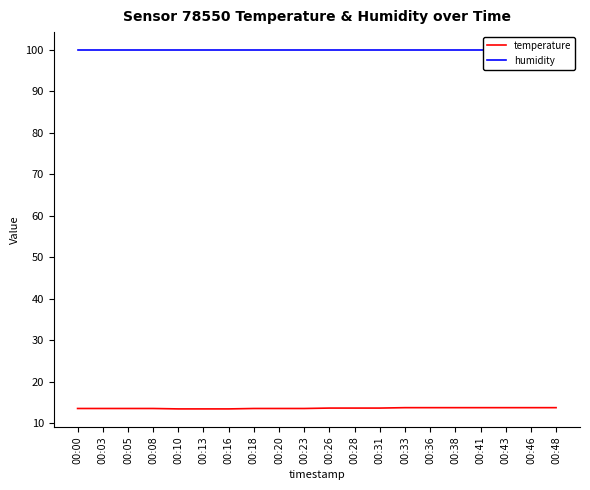

At how many categories does at least one series exceed 71?

20